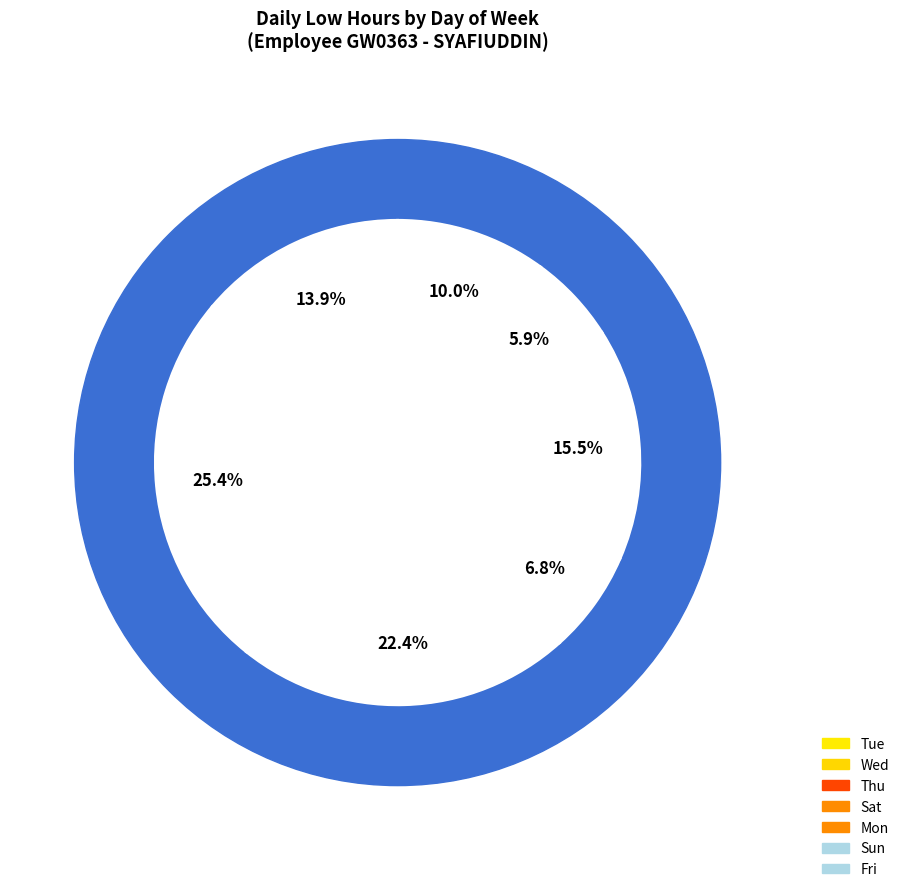

To the nearest percent, what portion does 13-Wed represent?

10%